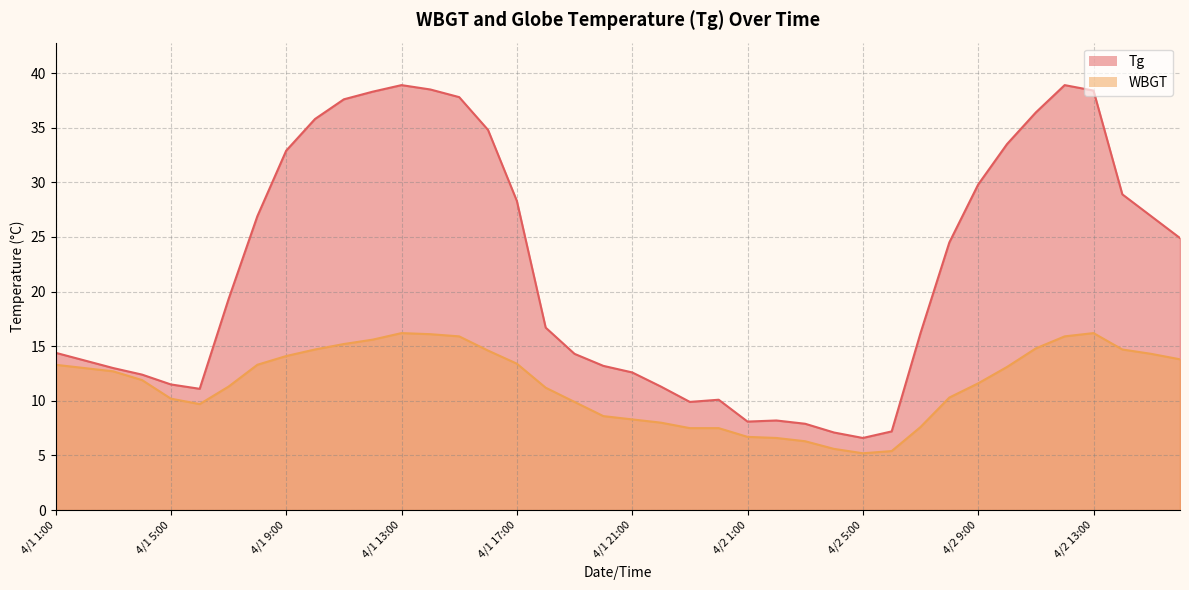

True or false: Tg has a value of 37.8 at 4/1 15:00.

True